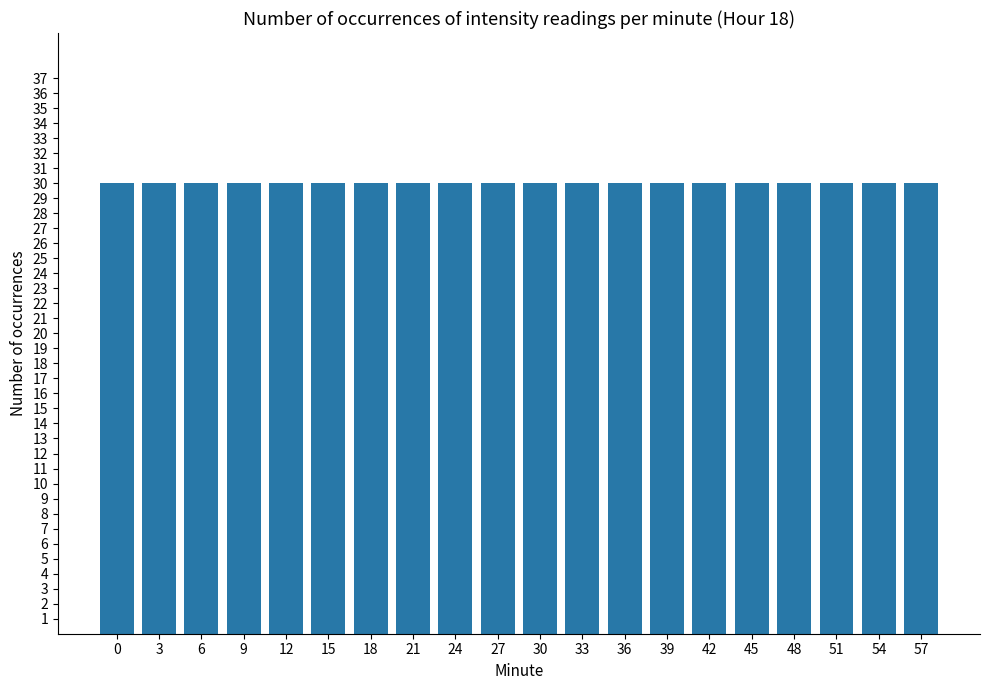

Between 4 and 29, which is larger?

29